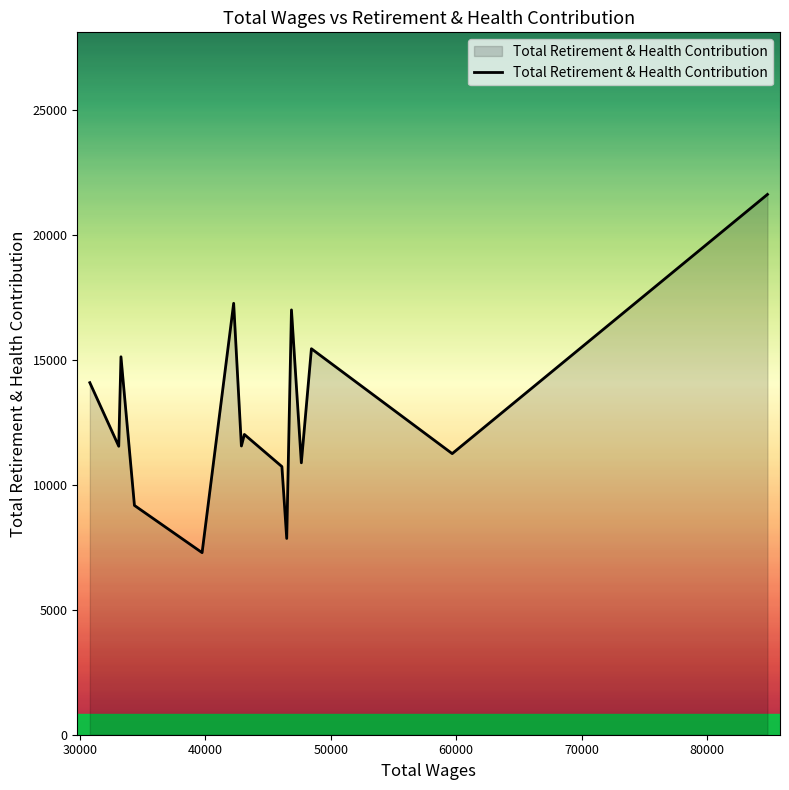

What is the difference between the second highest and minimum values?

9973